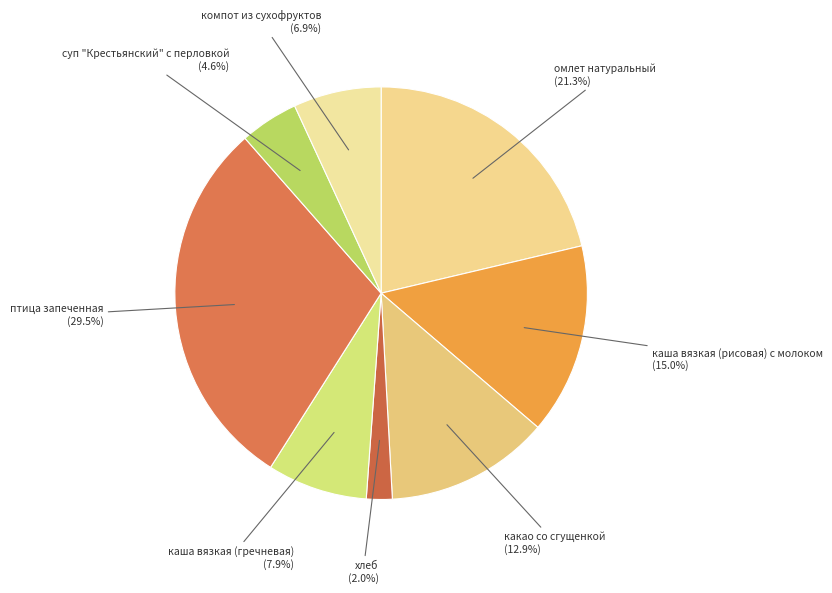

What is the ratio of the value at суп "Крестьянский" с перловкой to the value at каша вязкая (рисовая) с молоком?

0.3